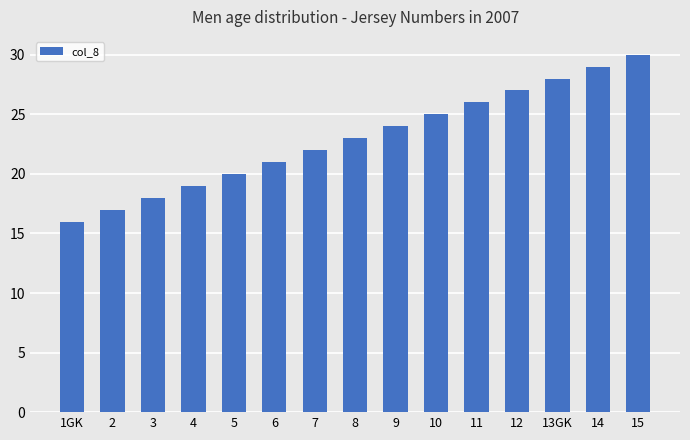

What position from the right is 12?

4